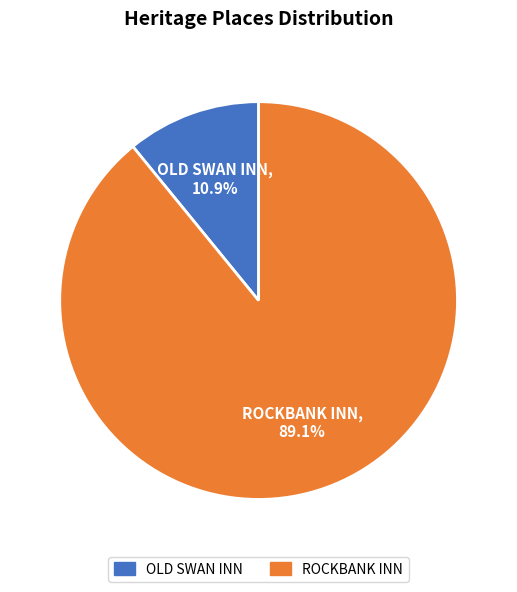

To the nearest percent, what is the average slice percentage?

50%